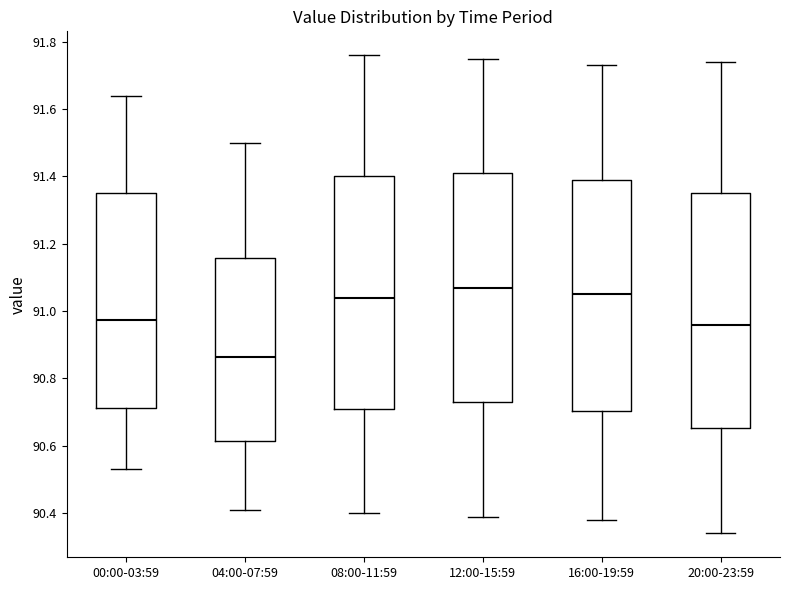

Reading left to right, transcribe this box plot: for each box, give where its median line is, the range the box spans, and where its two whiskers end, as read against the y-axis. The values are not printed on the chart, so give them approximately, as read against the axis.

00:00-03:59: median 90.98, box 90.72 to 91.36, whiskers 90.54 to 91.64
04:00-07:59: median 90.86, box 90.62 to 91.16, whiskers 90.42 to 91.50
08:00-11:59: median 91.04, box 90.72 to 91.40, whiskers 90.40 to 91.76
12:00-15:59: median 91.08, box 90.74 to 91.42, whiskers 90.40 to 91.76
16:00-19:59: median 91.06, box 90.70 to 91.40, whiskers 90.38 to 91.74
20:00-23:59: median 90.96, box 90.66 to 91.36, whiskers 90.34 to 91.74